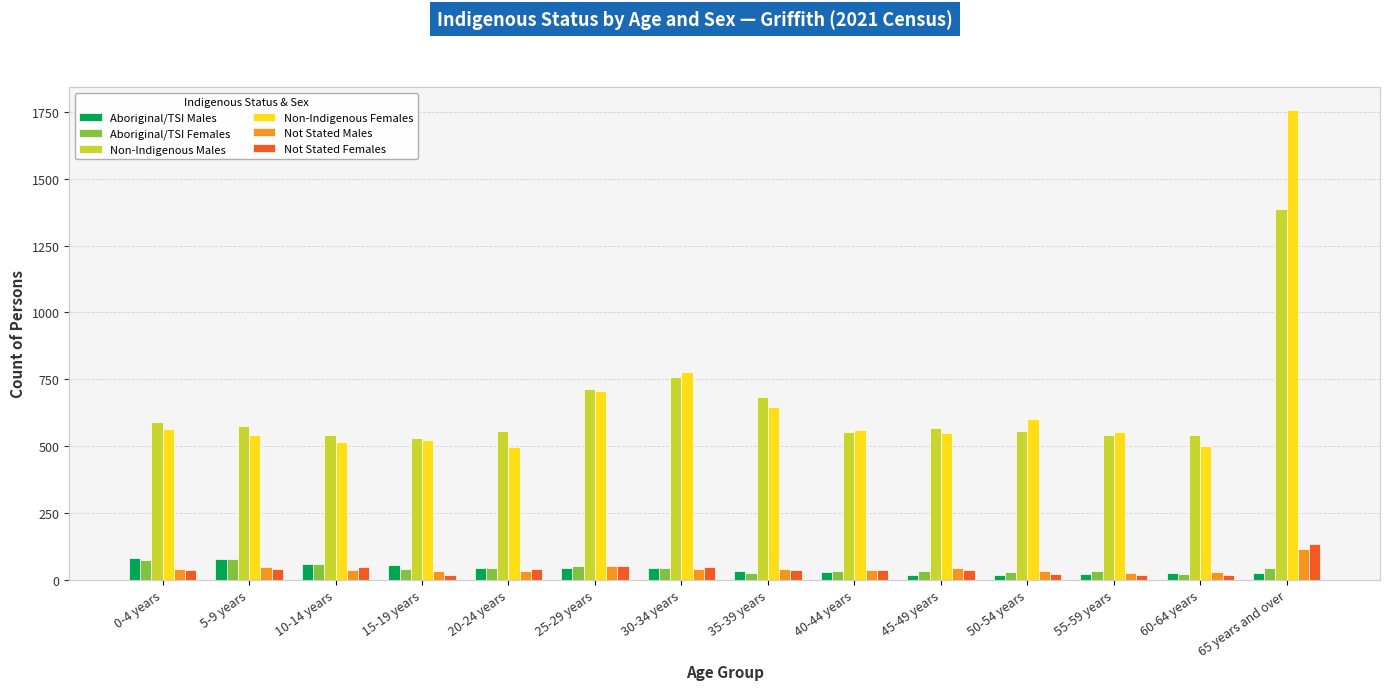

At which label is Non-Indigenous Males closest to 959?

30-34 years